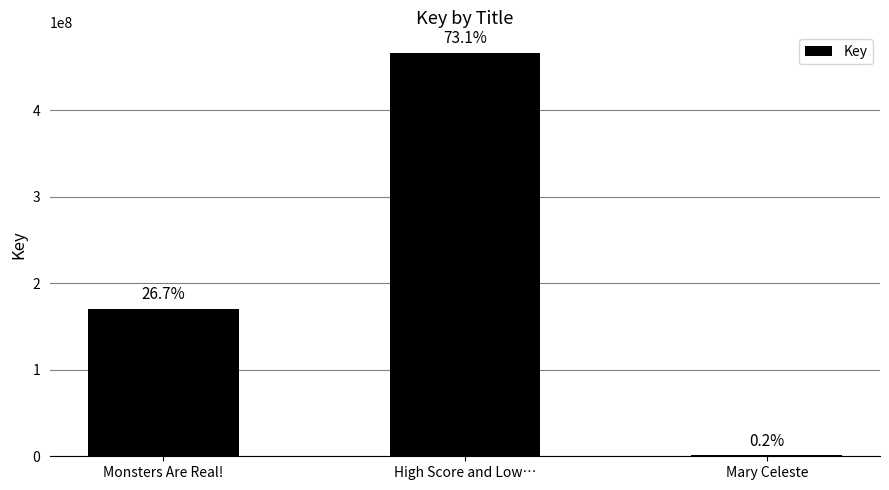

Reading right to left, what are all the values shown in this chart?

Mary Celeste=1061681	High Score and Low…=466911350	Monsters Are Real!=170438161